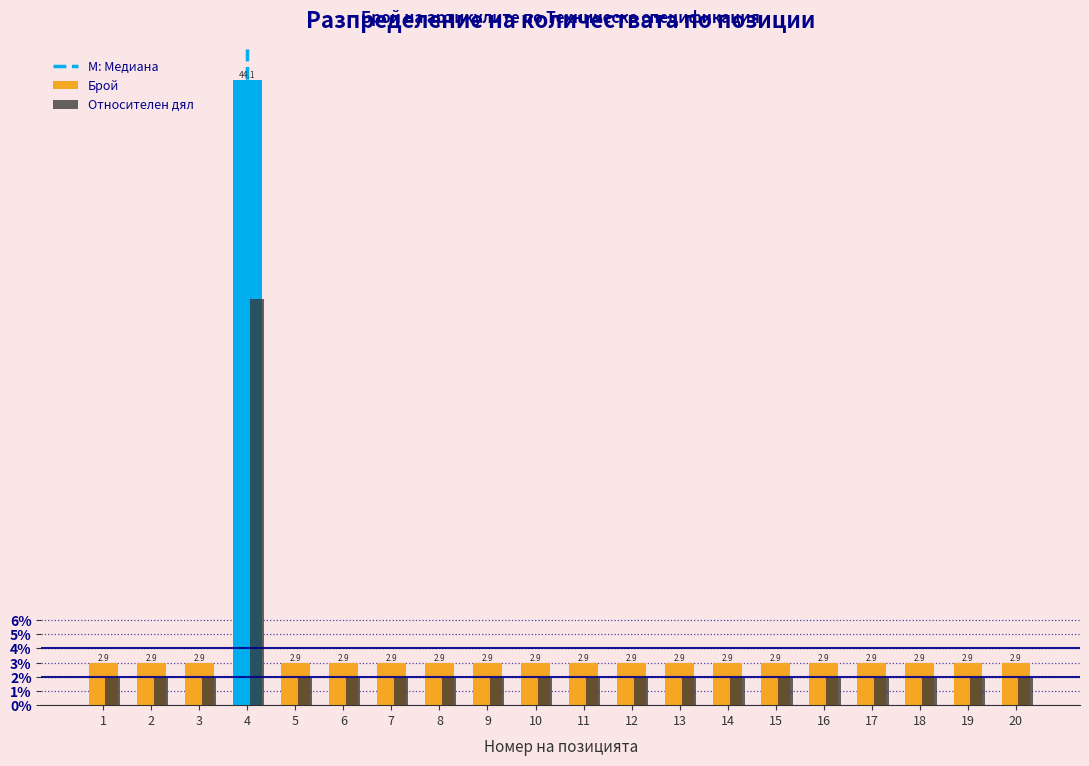

At which category is the sum across all series the highest?

4